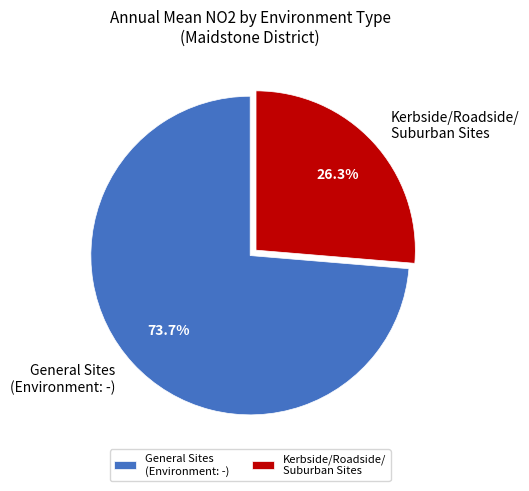

Which has a higher value, Kerbside/Roadside/ Suburban Sites or General Sites (Environment: -)?

General Sites (Environment: -)